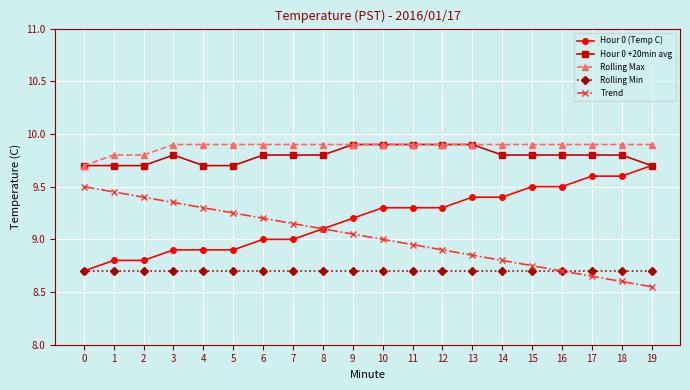

How many lines are shown in the chart?

5